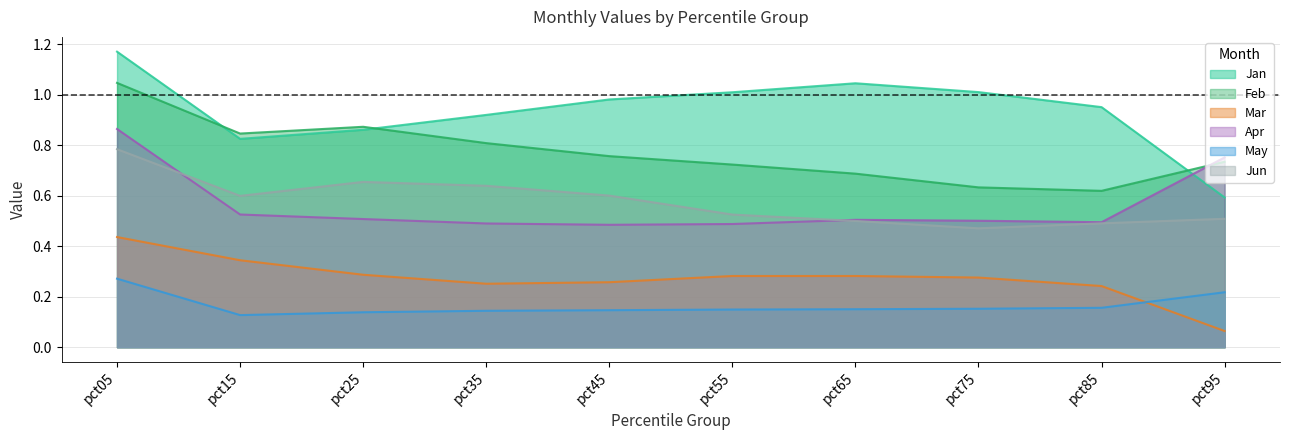

What is the sum of the Jun values at pct85 and pct75?

1.0